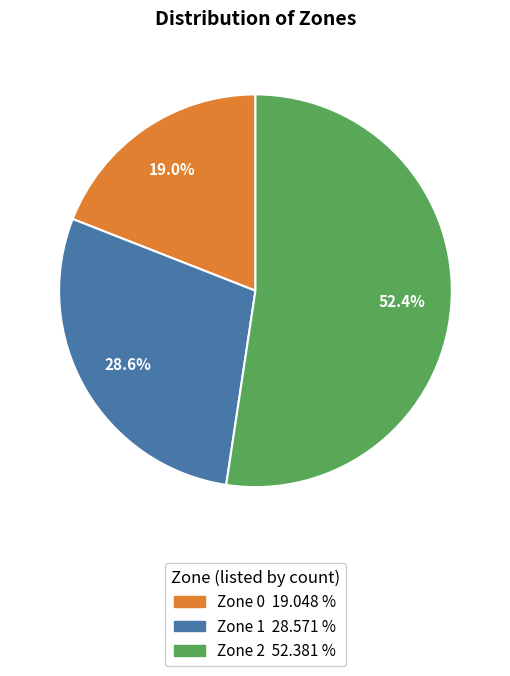

To the nearest percent, what is the difference between the largest and smallest slice percentages?

33%